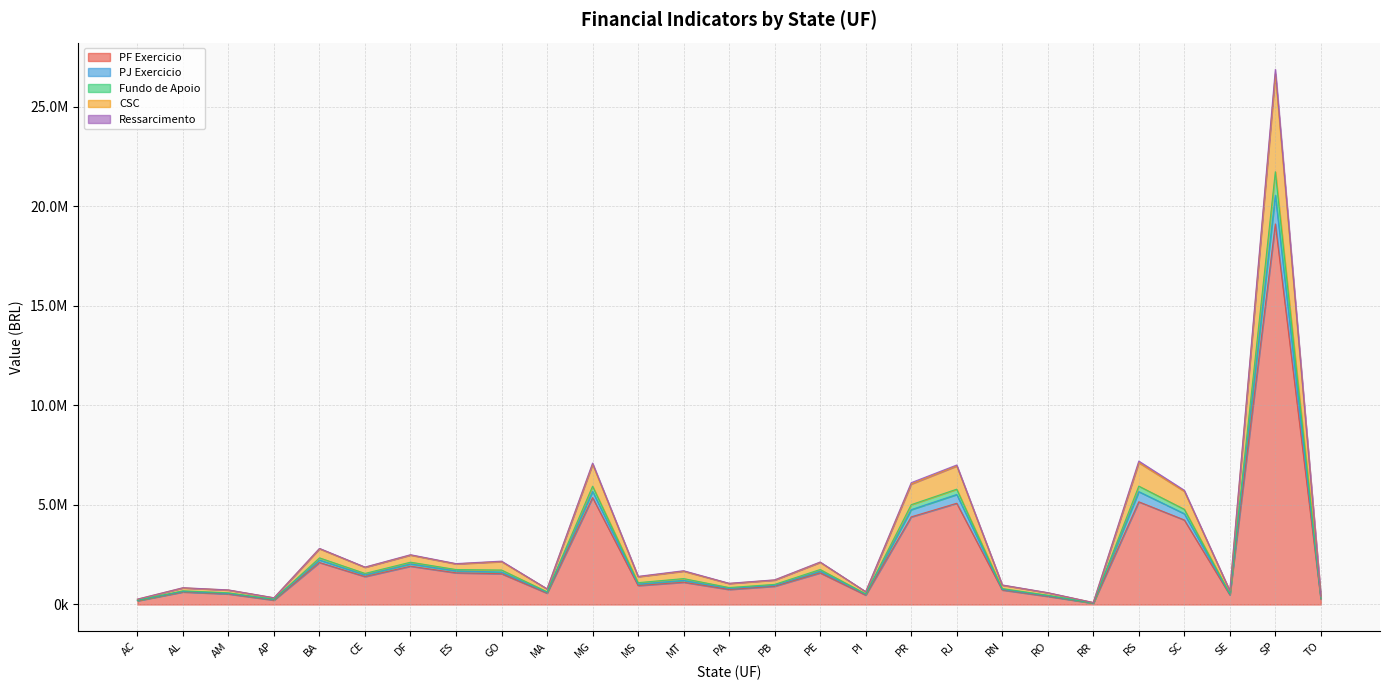

What position from the left is TO?

27